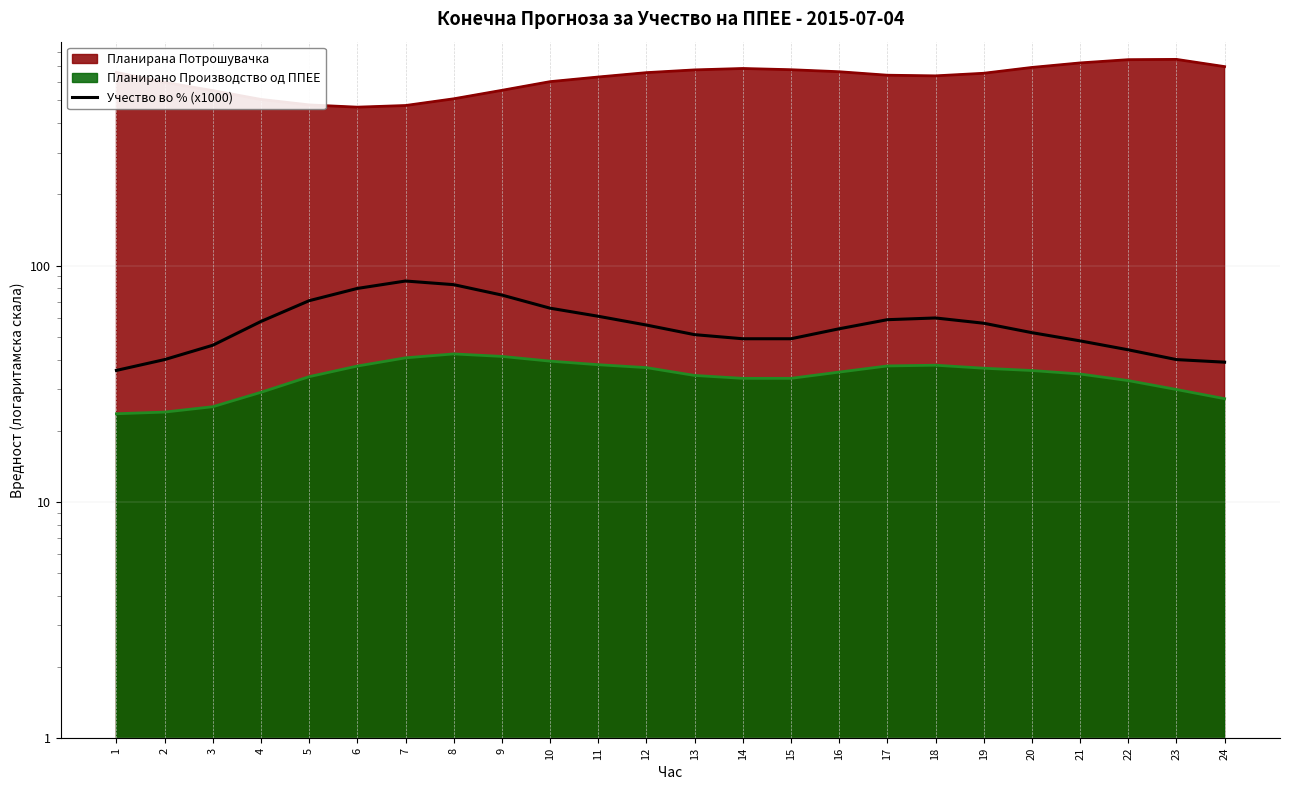

The chart shows a value of 51 at 13. True or false?

True